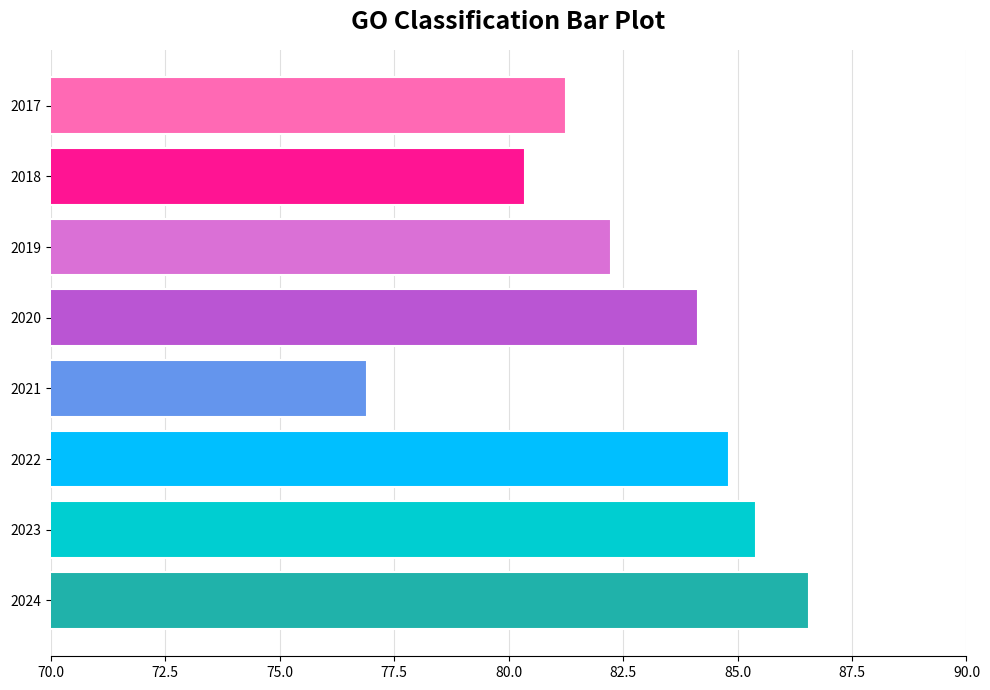

What is the average value?

82.7